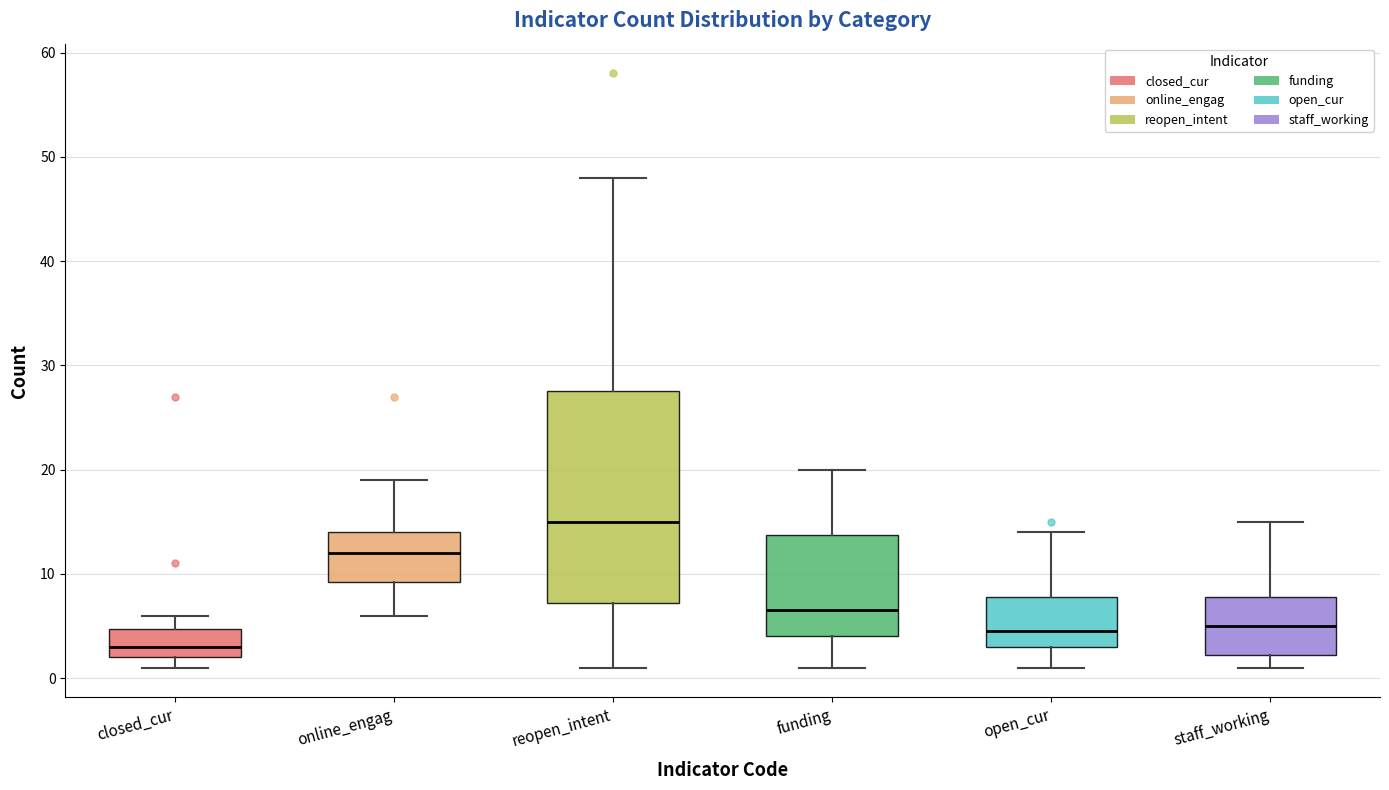

Which box has the lowest median line?

closed_cur